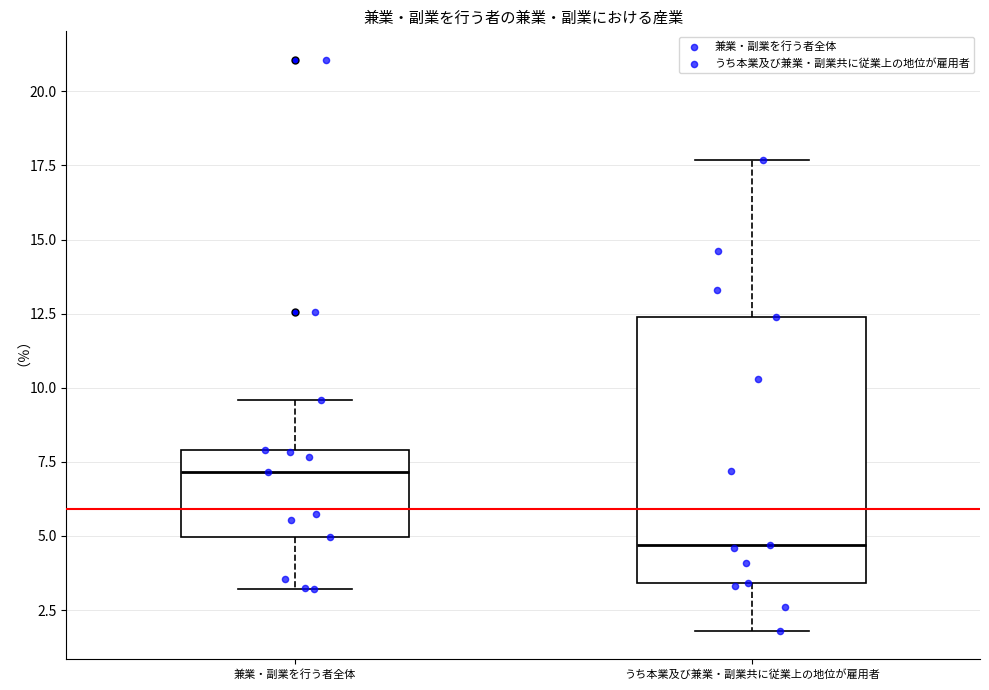

Comparing the boxes themselves (not the whiskers), which one is the tallest?

うち本業及び兼業・副業共に従業上の地位が雇用者